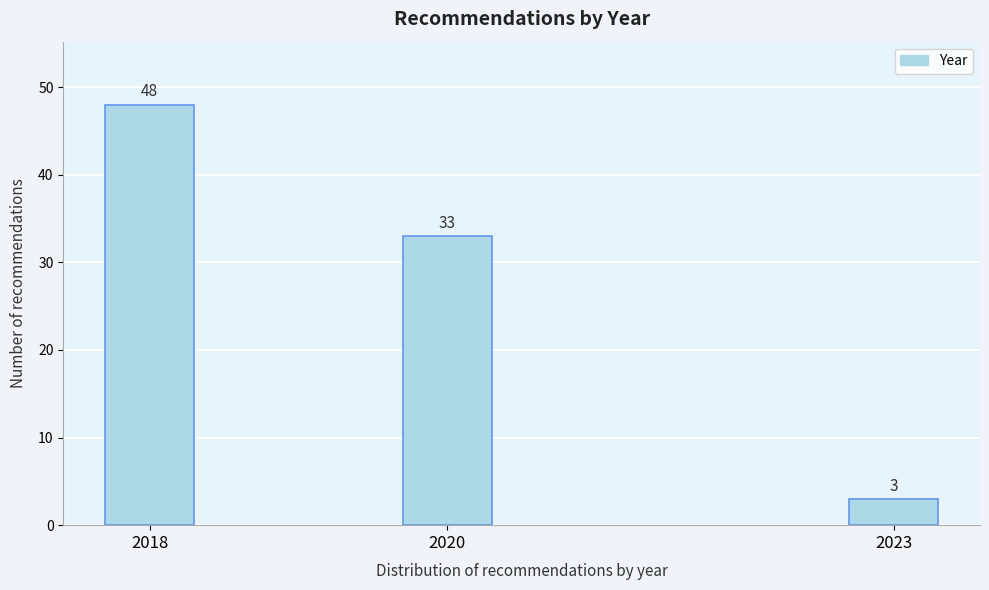

Reading left to right, what are all the values shown in this chart?

2018=48	2020=33	2023=3